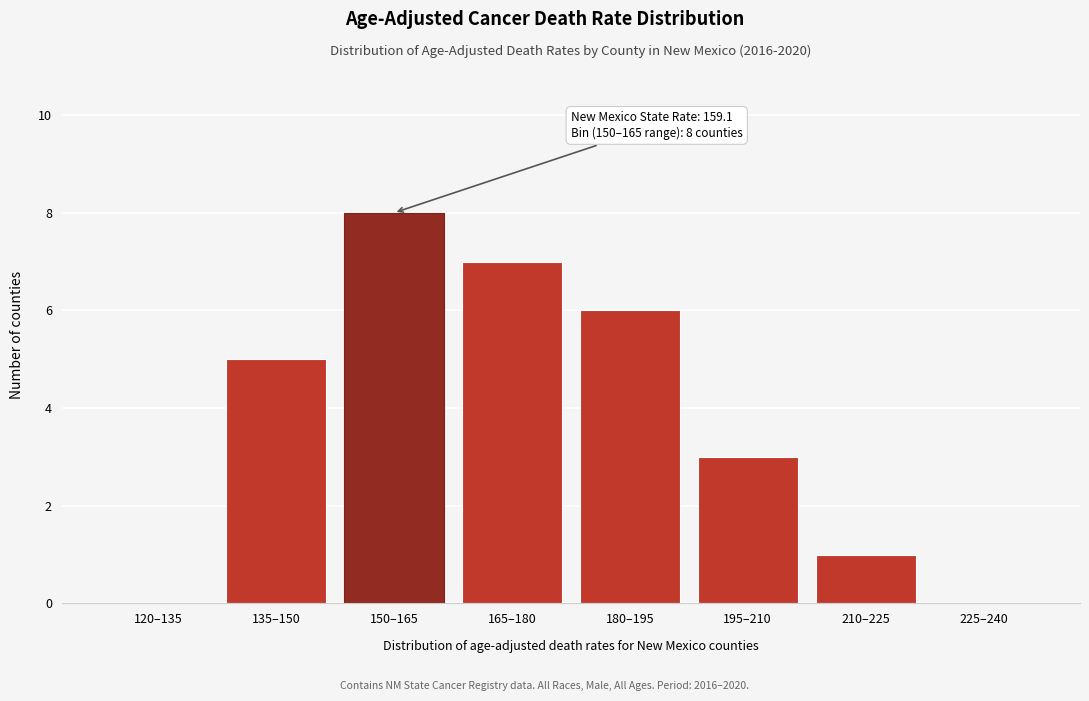

Reading right to left, extract all data points from this chart.

225–240=0	210–225=1	195–210=3	180–195=6	165–180=7	150–165=8	135–150=5	120–135=0